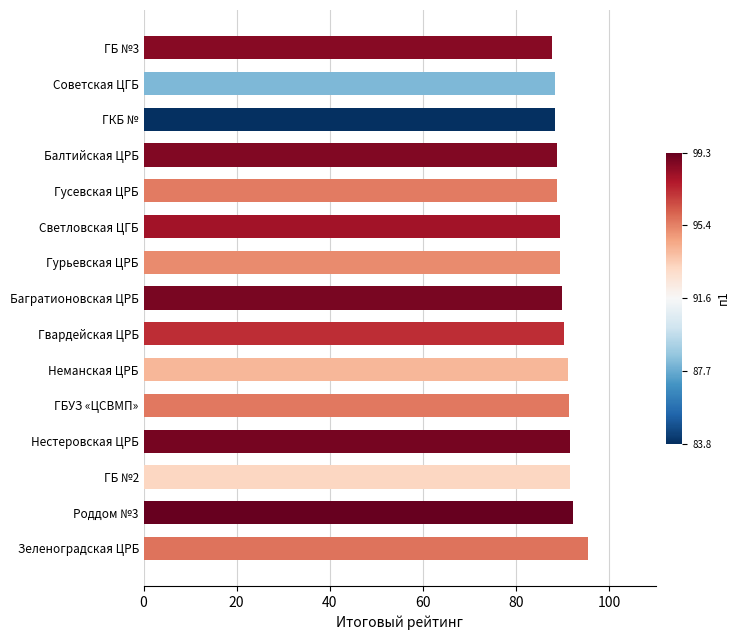

Count the number of categories in the chart.

15